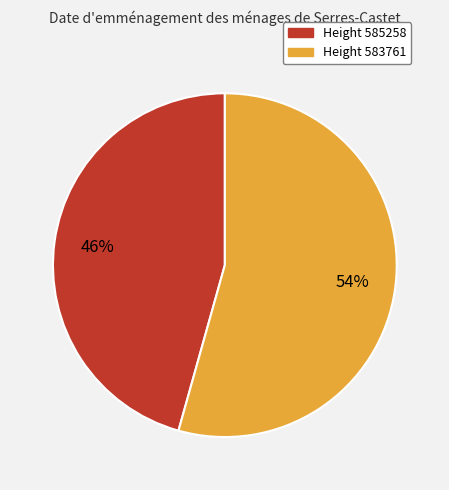

Is there a majority slice in this chart?

Yes